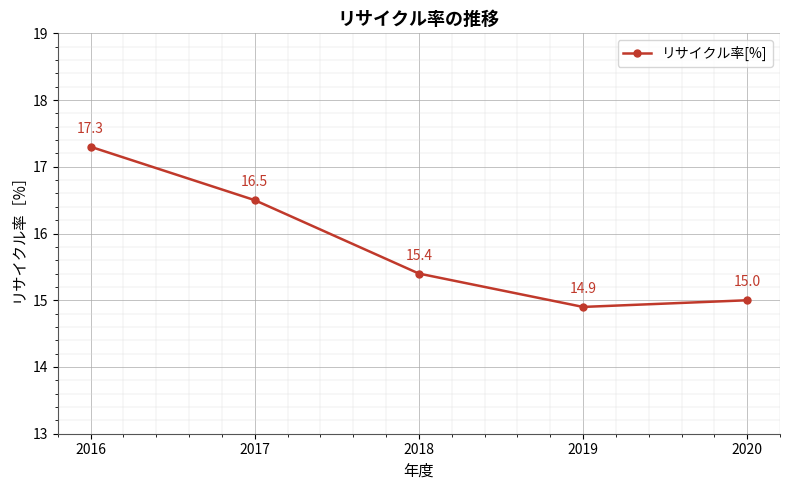

Reading left to right, transcribe all the data shown in this chart.

2016=17.3	2017=16.5	2018=15.4	2019=14.9	2020=15.0